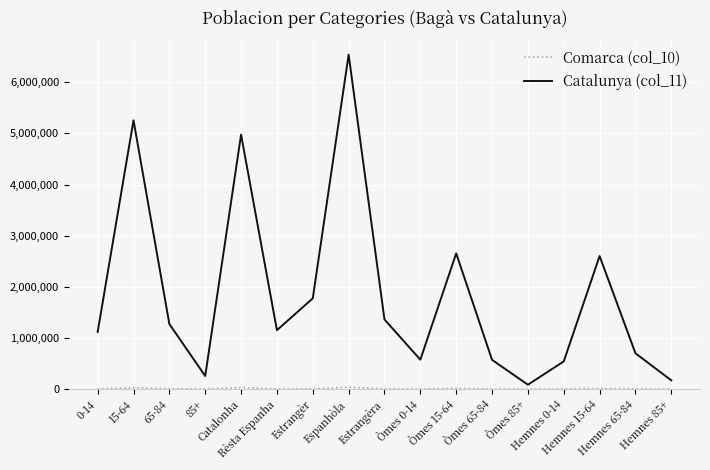

The Catalunya (col_11) series shows 2601710 at Hemnes 15-64. True or false?

True